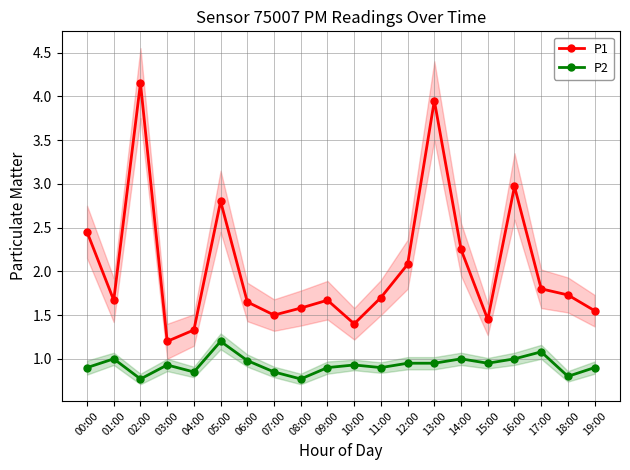

Is it true that P2 equals 1.0 at 14:00?

True